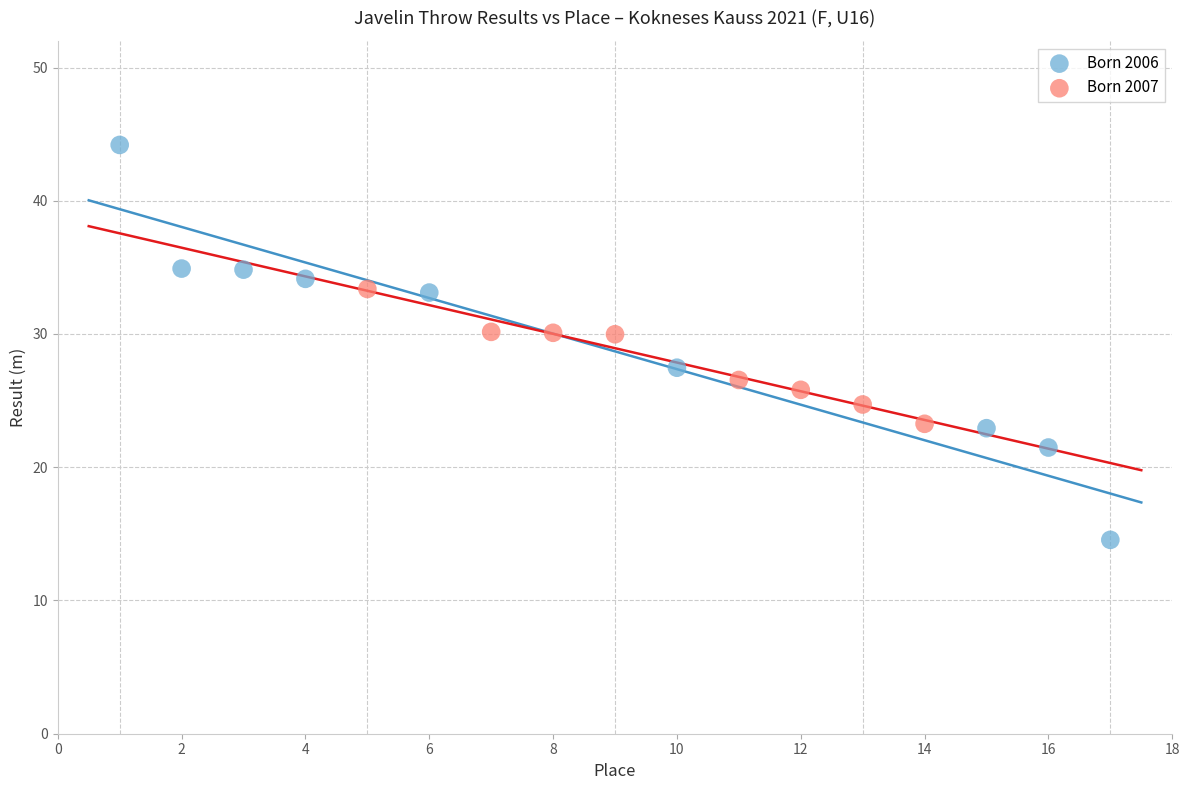

Which series has the largest Y range (max minus min)?

Born 2006